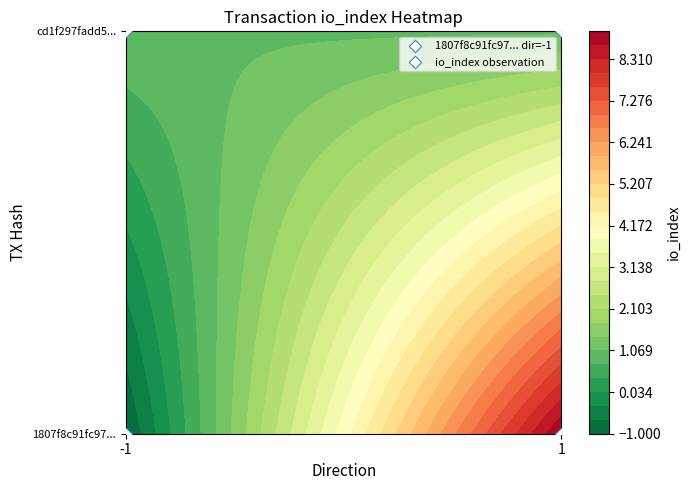

The 1807f8c91fc97942cd0a9be10f70ae783969867 series shows -1 at -1. True or false?

True